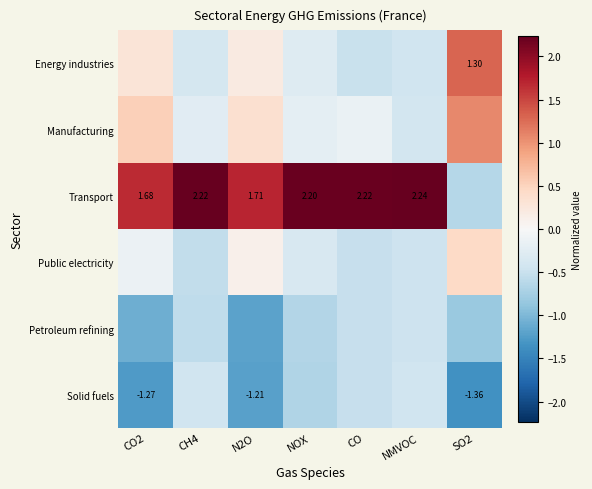

Is it true that Manufacturing equals 0.1 at N2O?

False